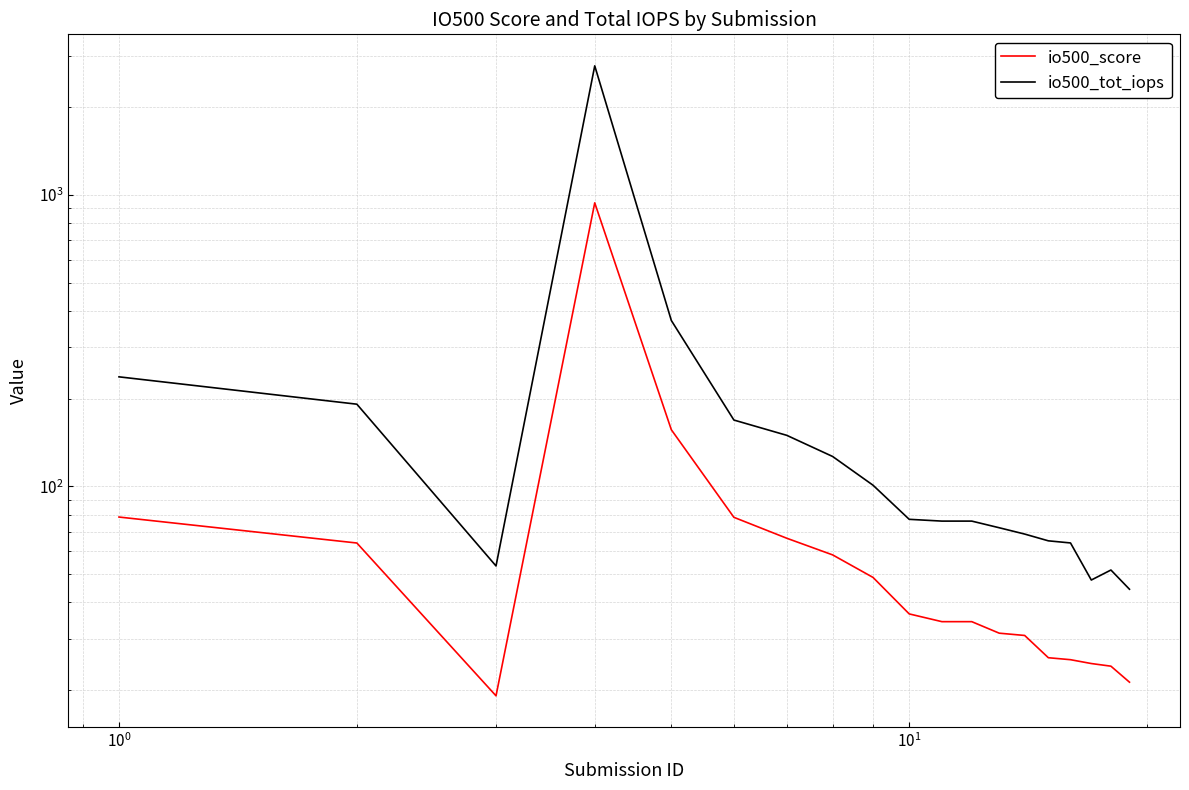

True or false: io500_score has more than 2 interior local peaks.

False